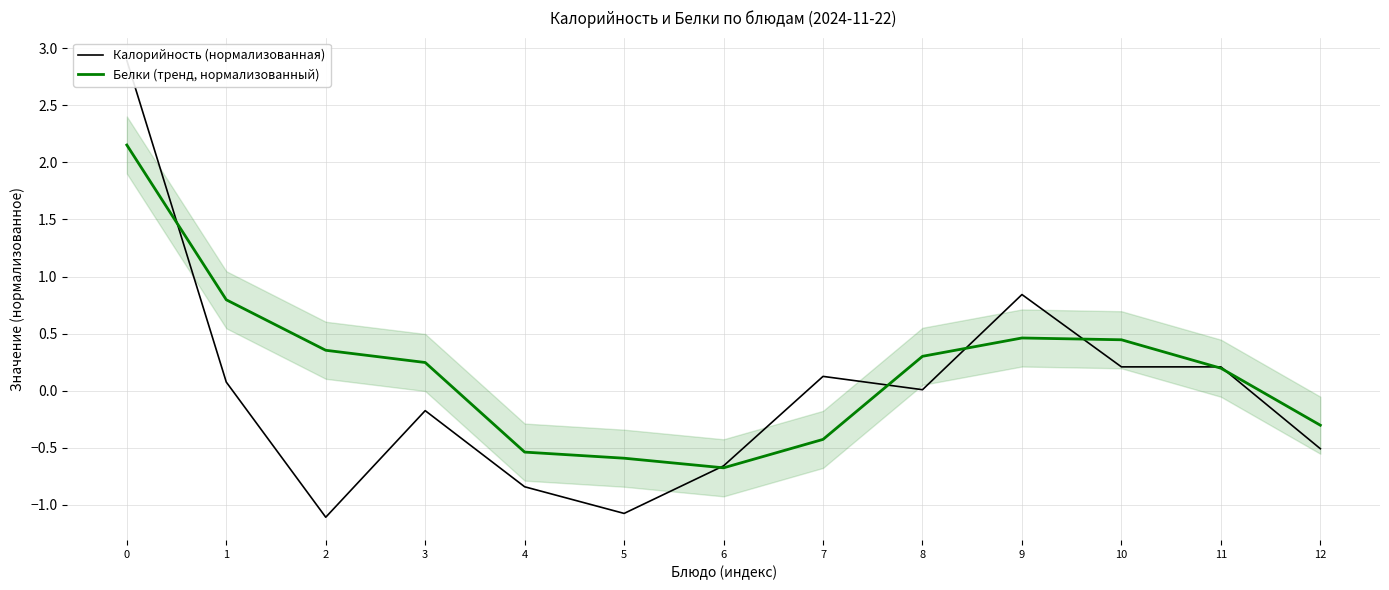

Reading left to right, what are all the values shown in this chart?

Калорийность (нормализованная): 0=2.9	1=0.1	2=-1.1	3=-0.2	4=-0.8	5=-1.1	6=-0.7	7=0.1	8=0.0	9=0.8	10=0.2	11=0.2	12=-0.5
Белки (тренд, нормализованный): 0=2.2	1=0.8	2=0.4	3=0.2	4=-0.5	5=-0.6	6=-0.7	7=-0.4	8=0.3	9=0.5	10=0.4	11=0.2	12=-0.3